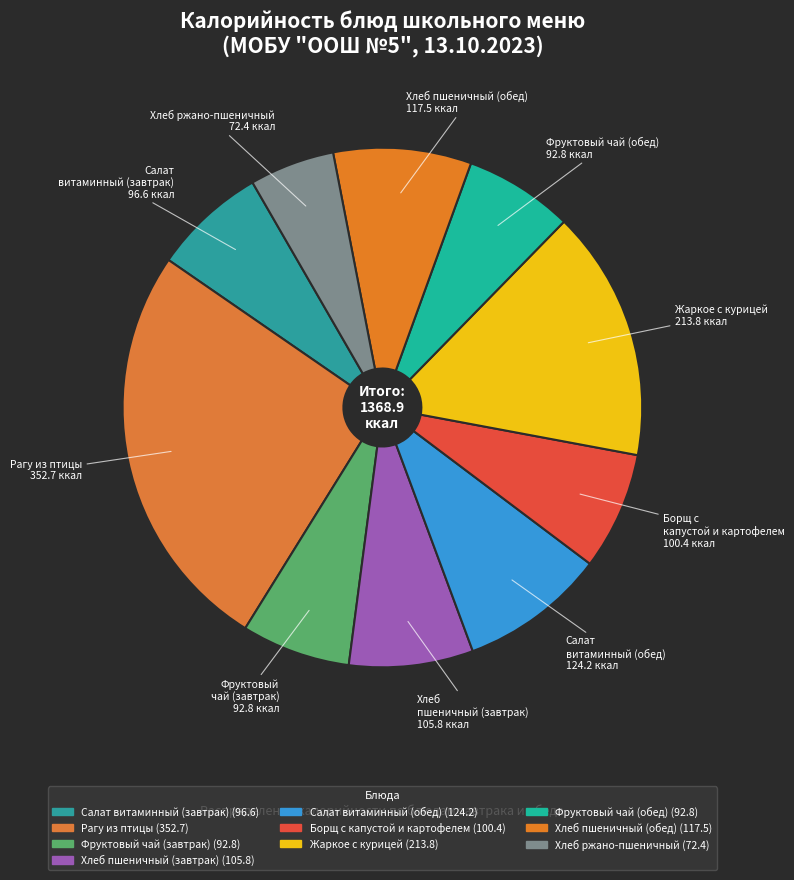

To the nearest percent, what is the difference between the largest and smallest slice percentages?

20%